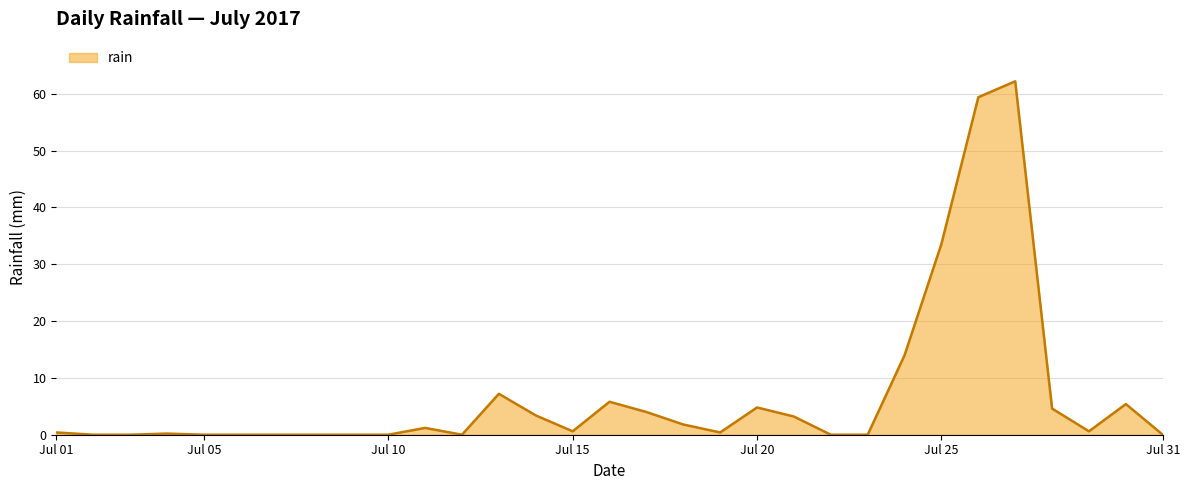

What is the maximum value shown in the chart?

62.2